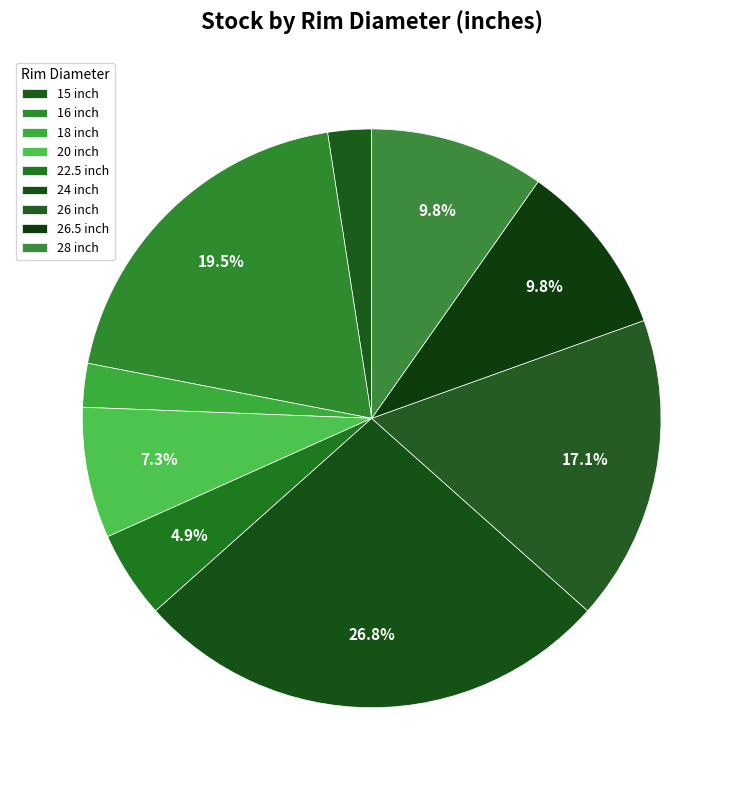

How many segments does this pie chart have?

9